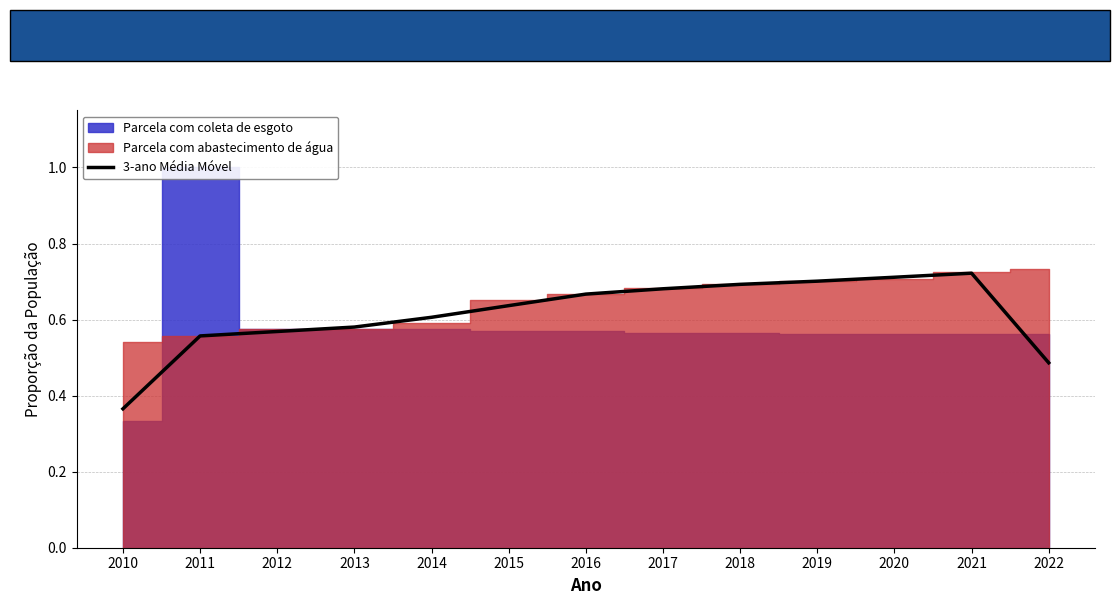

True or false: the data shows 0.6 at 2015.

True